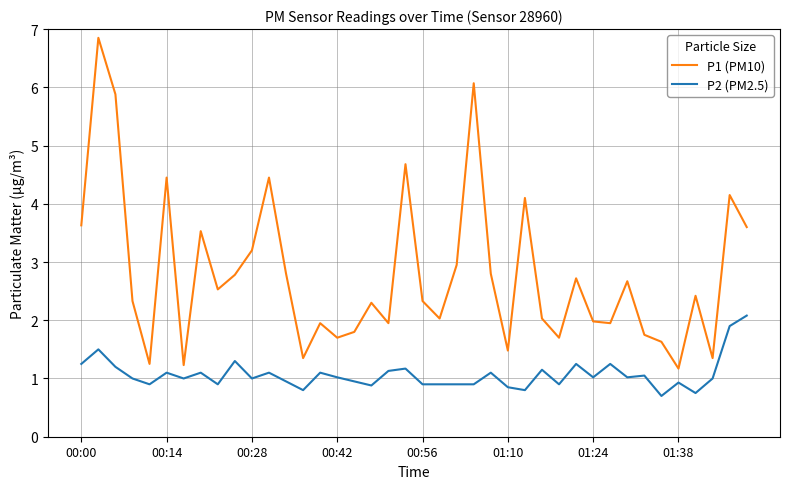

True or false: P2 (PM2.5) and P1 (PM10) cross at least once.

False